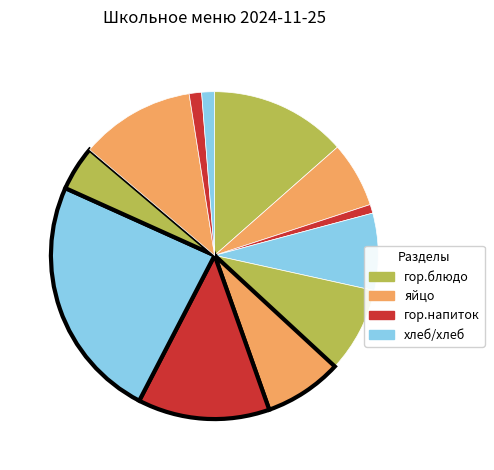

How many slices are in this pie chart?

12